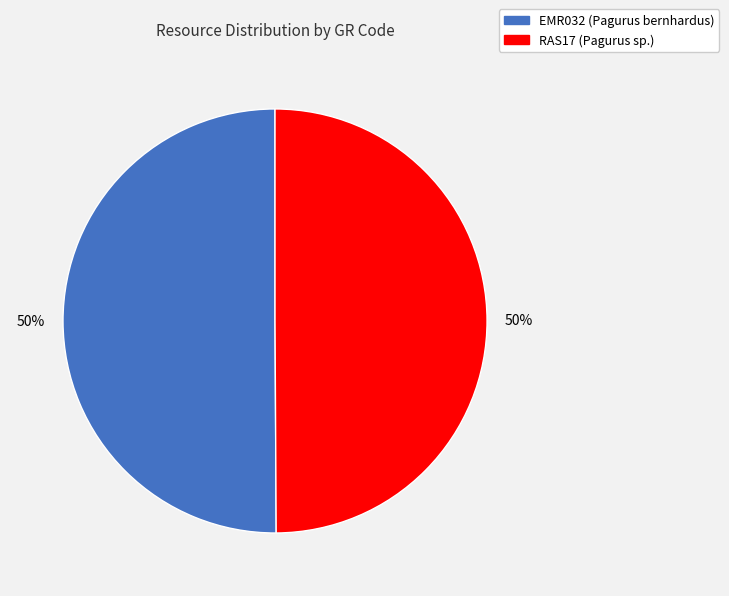

True or false: RAS17 accounts for 39% of the total.

False